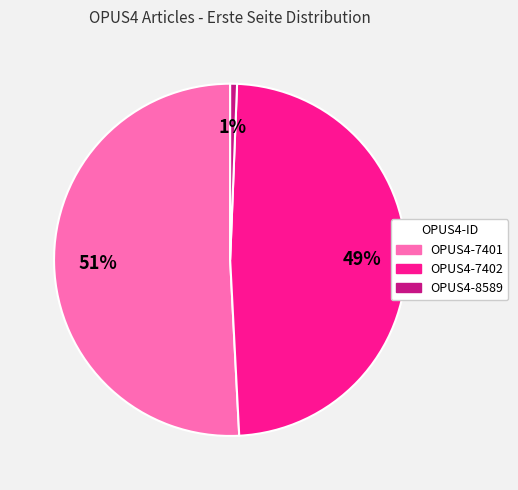

Which slice is the smallest?

OPUS4-8589